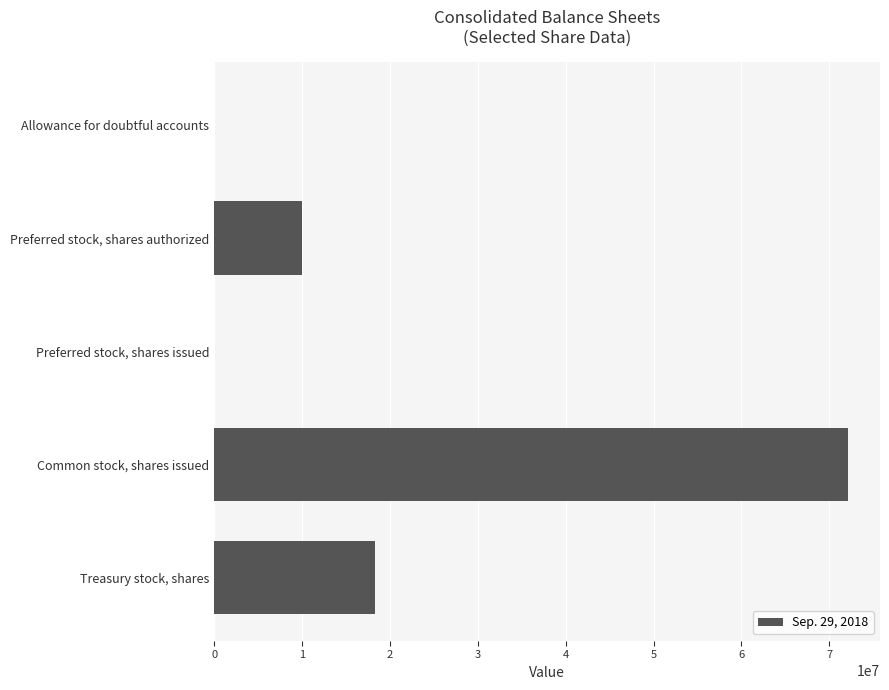

Which category has the highest value across all series?

Common stock, shares issued